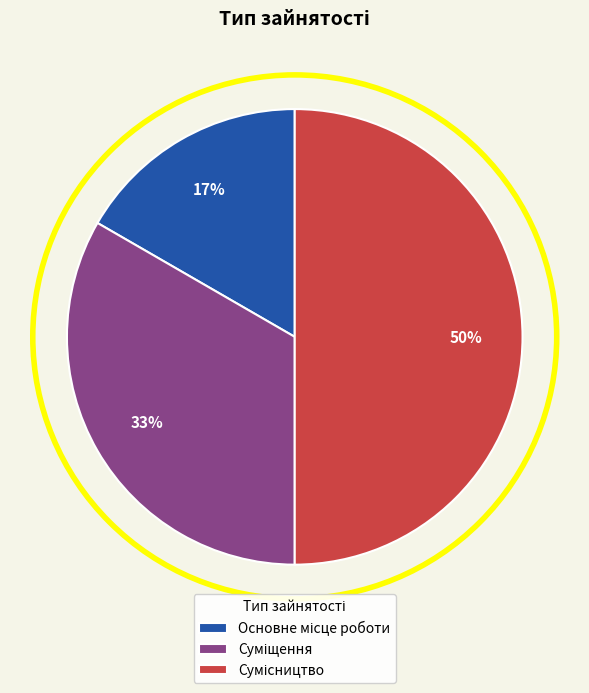

To the nearest percent, what is the average slice percentage?

33%